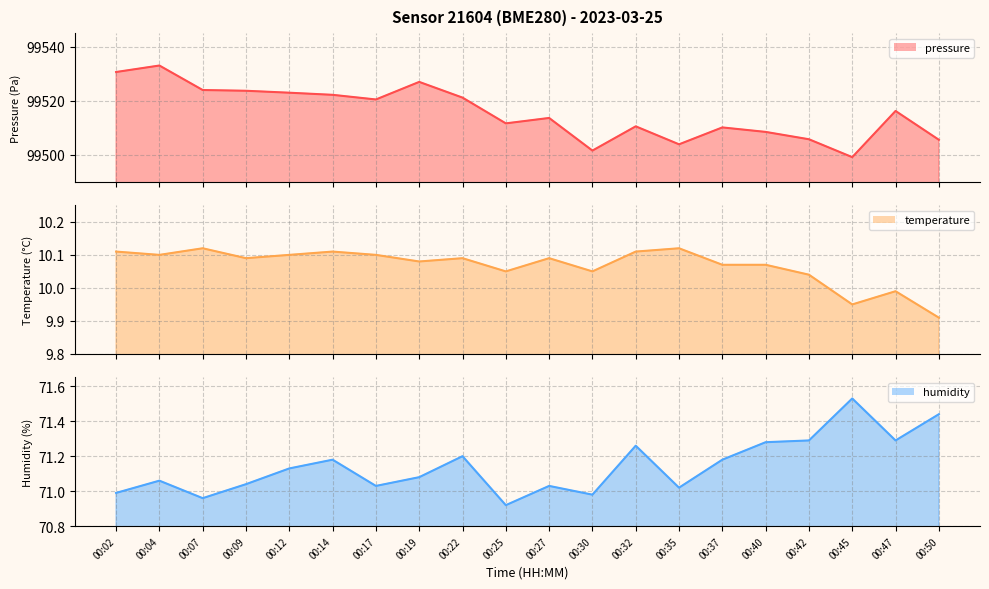

How many data points does each series have?

20